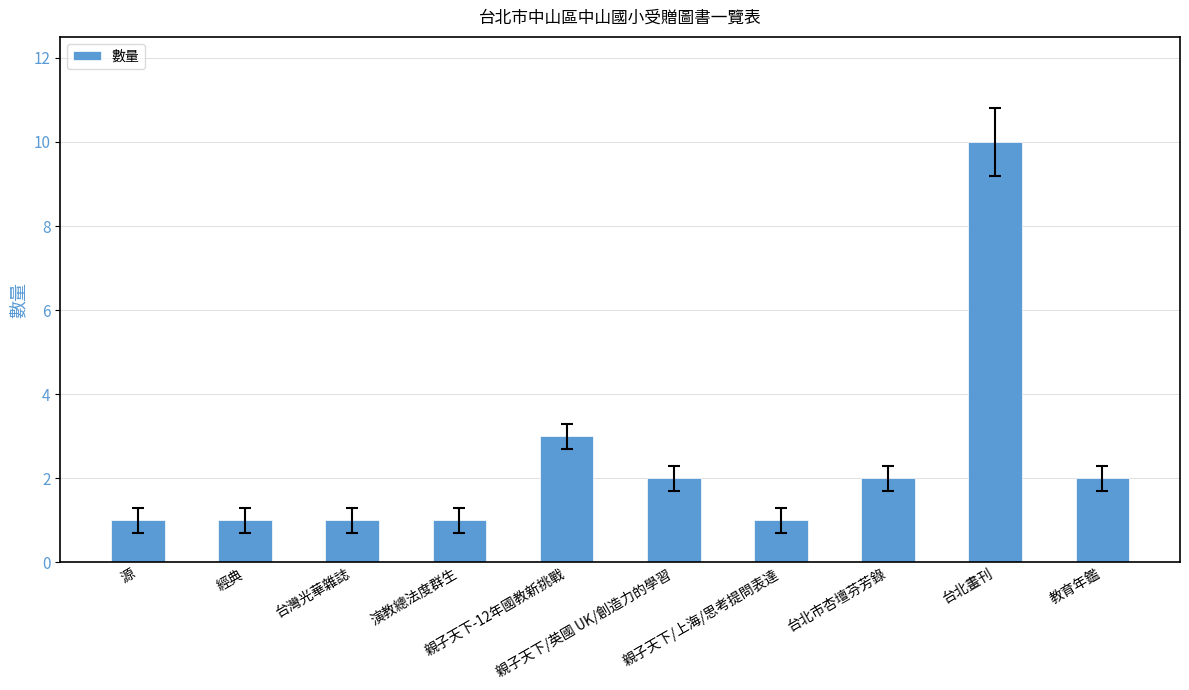

Reading left to right, what are all the values shown in this chart?

1	1	1	1	3	2	1	2	10	2